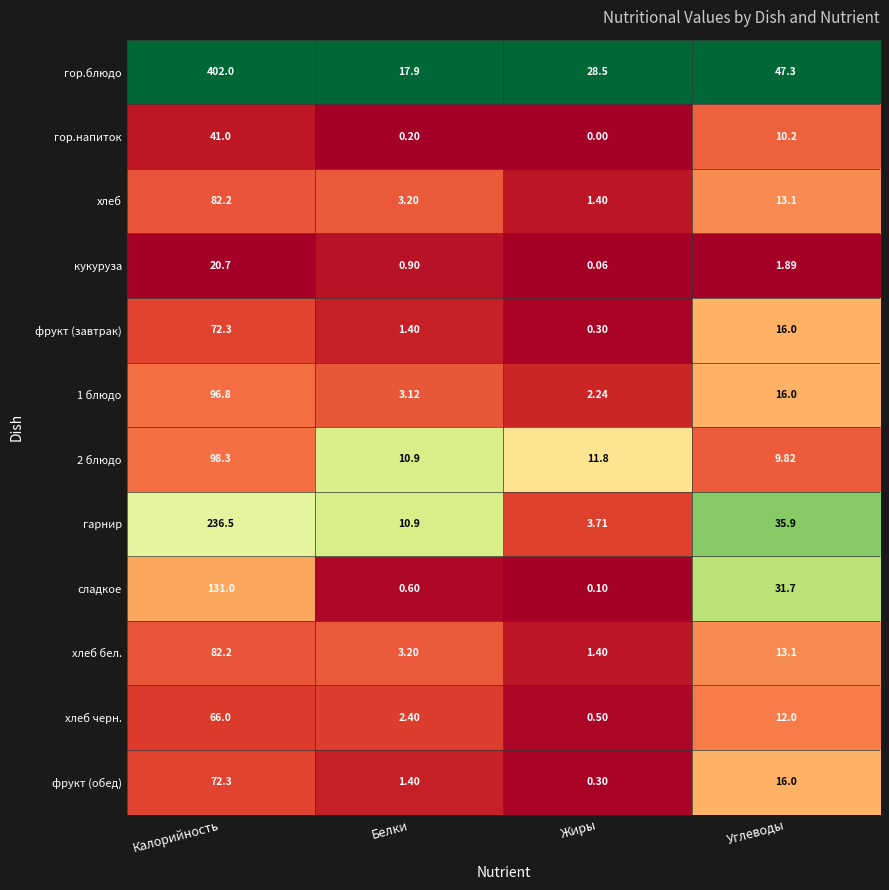

List the labels in order of кукуруза value, largest first.

Калорийность, Углеводы, Белки, Жиры